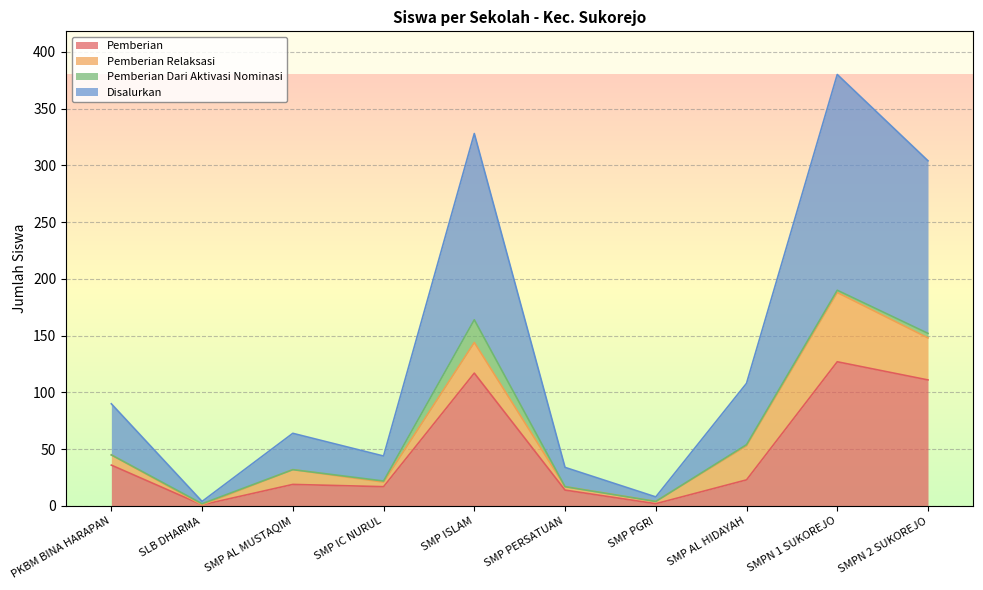

At which category is the sum across all series the highest?

SMPN 1 SUKOREJO